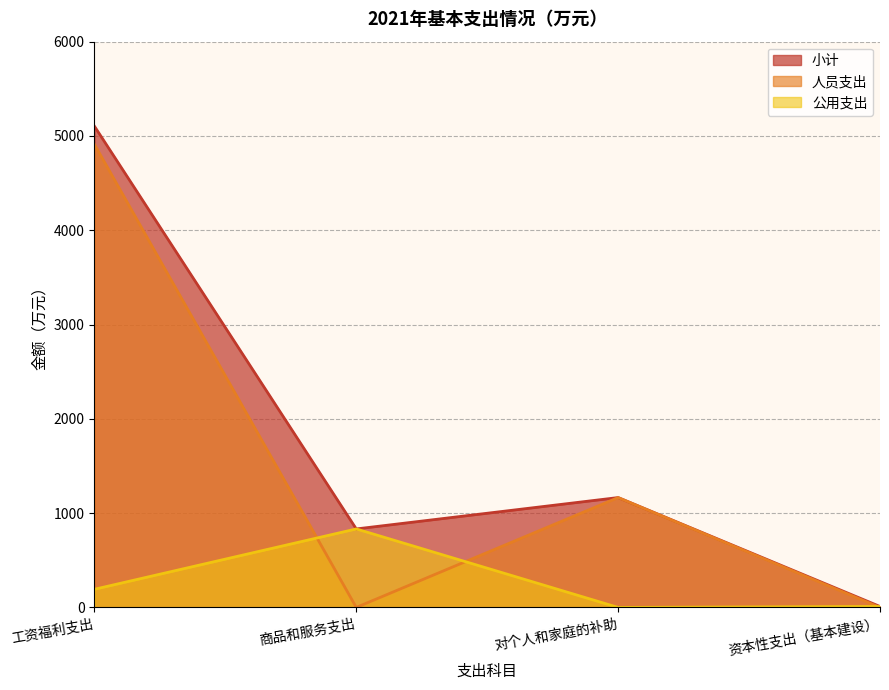

Rank the series by their average value, from highest to lowest.

小计, 人员支出, 公用支出